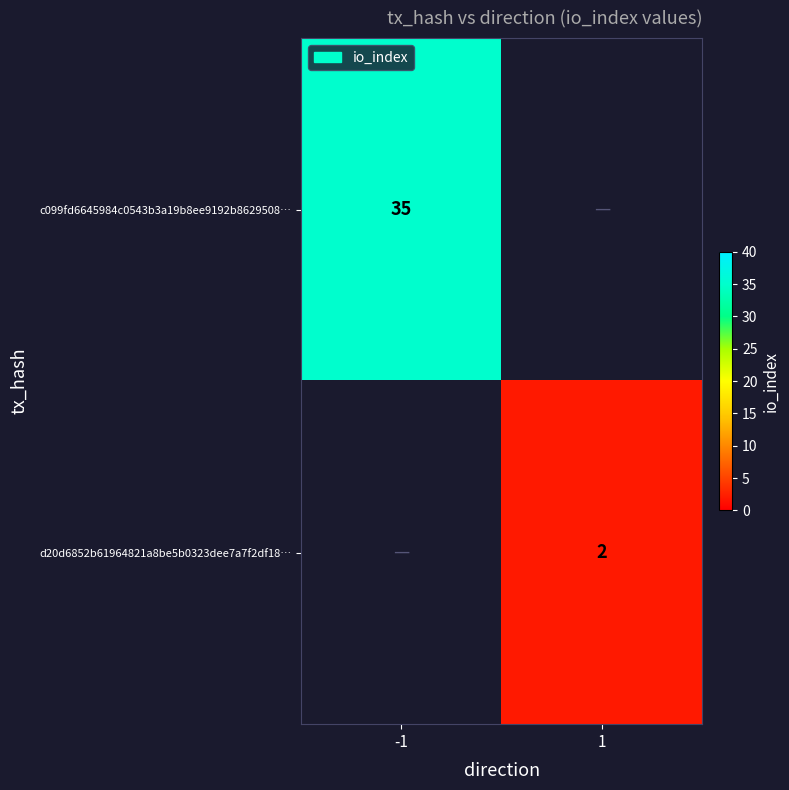

At which category is the sum across all series the highest?

-1